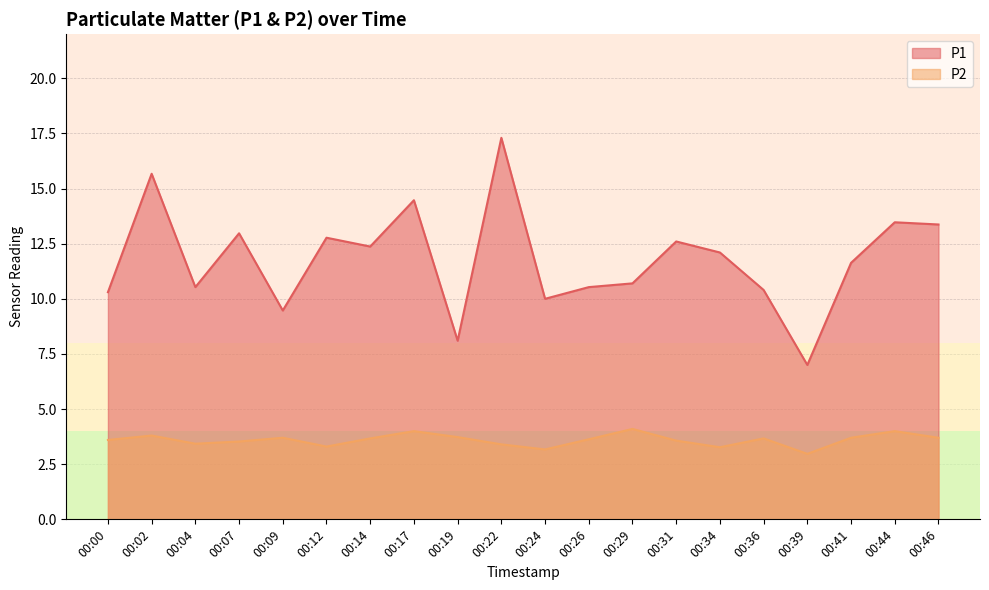

At which category does the chart reach its peak across all series?

00:22